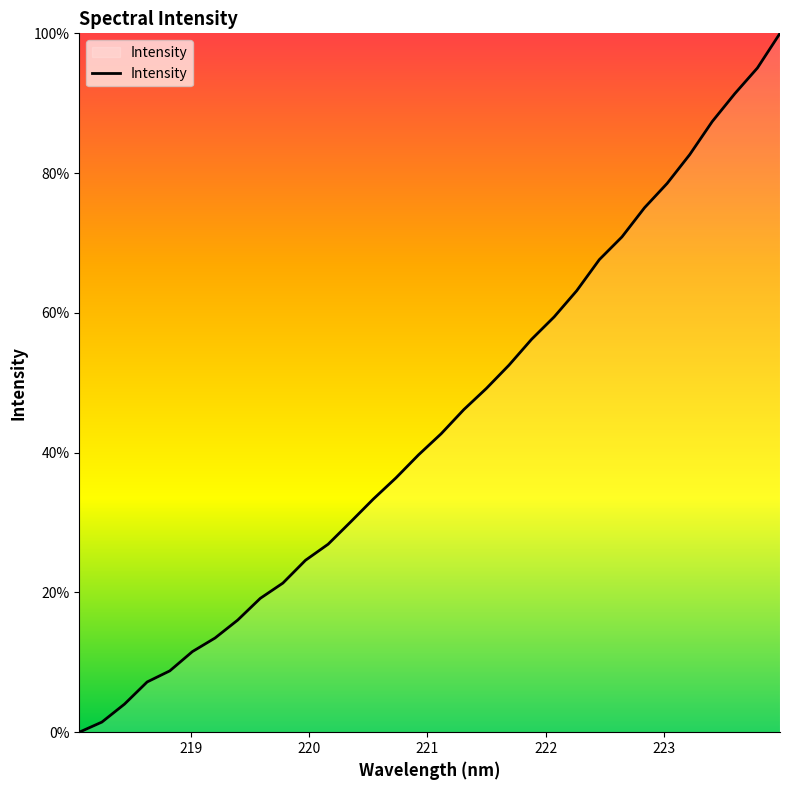

What is the greatest value displayed?

100.0